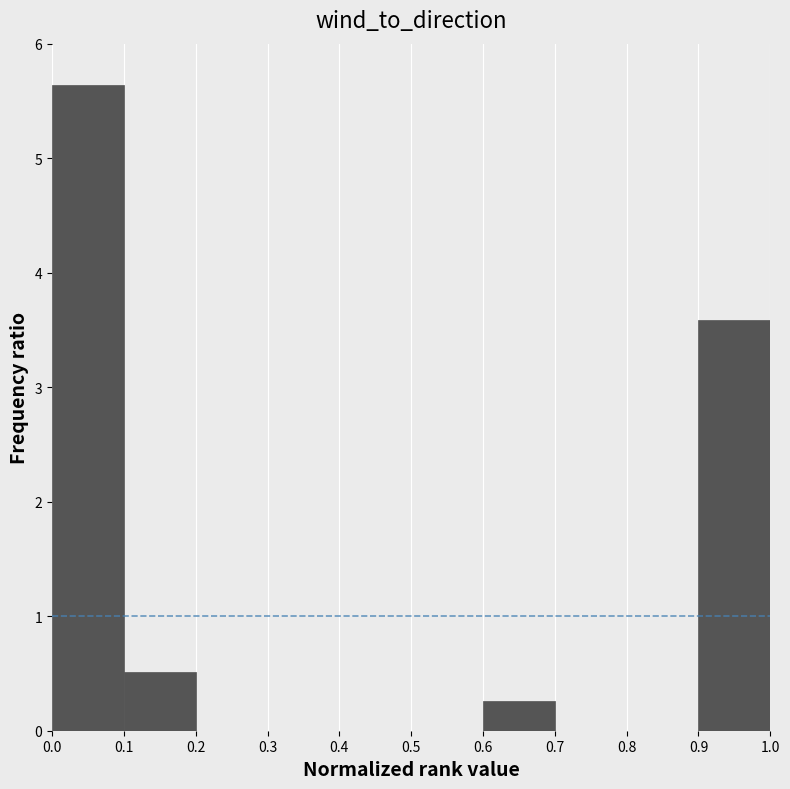

What is the height of the bar covering 0.1 to 0.2 on the x-axis? The values are not printed on the chart, so give them approximately, as read against the axis.

0.5